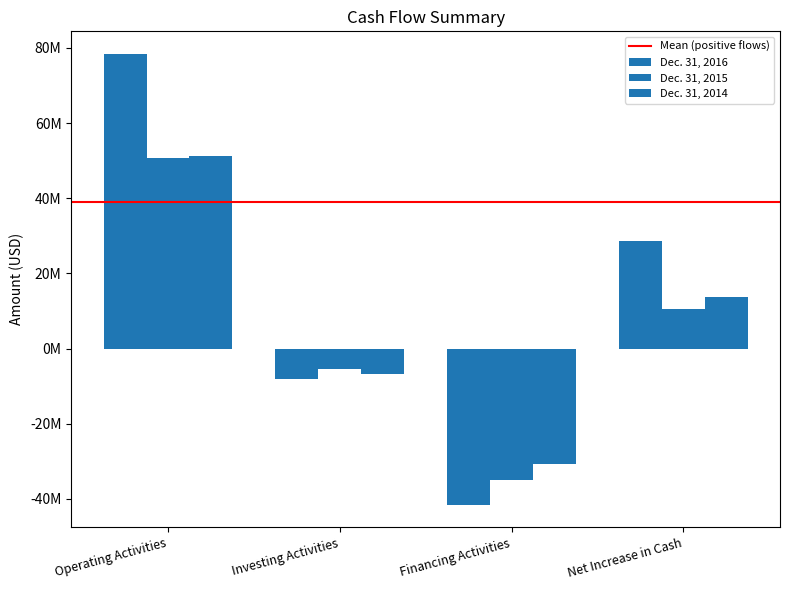

Between Operating Activities and Financing Activities, which is larger?

Operating Activities